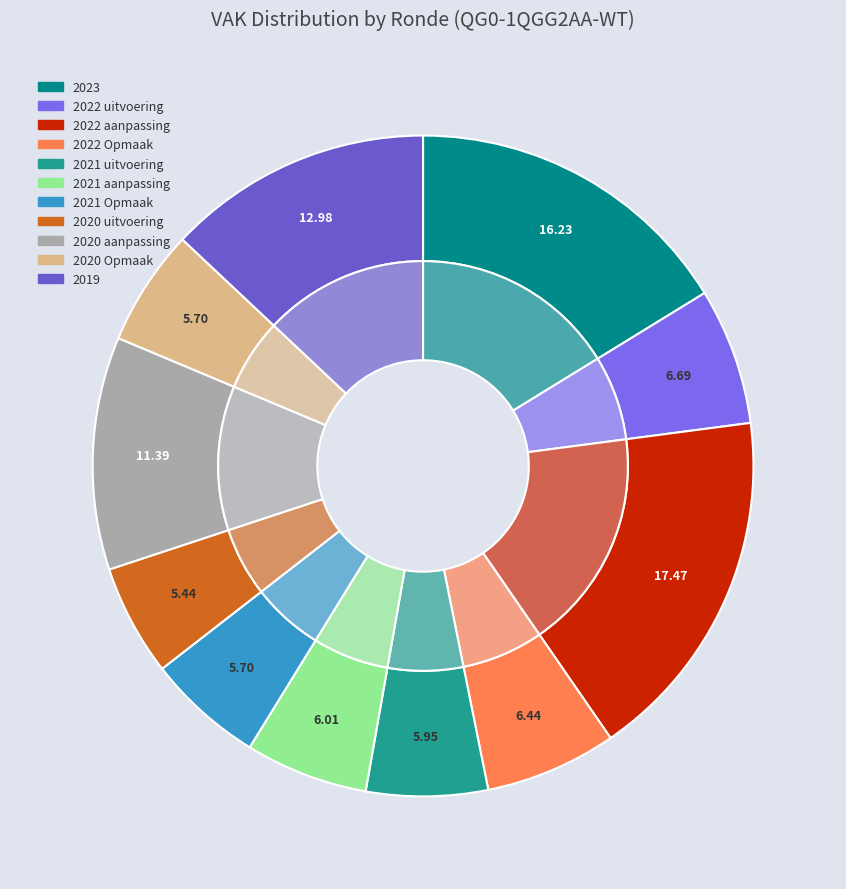

True or false: 2020 2de aanpassing accounts for 1% of the total.

False